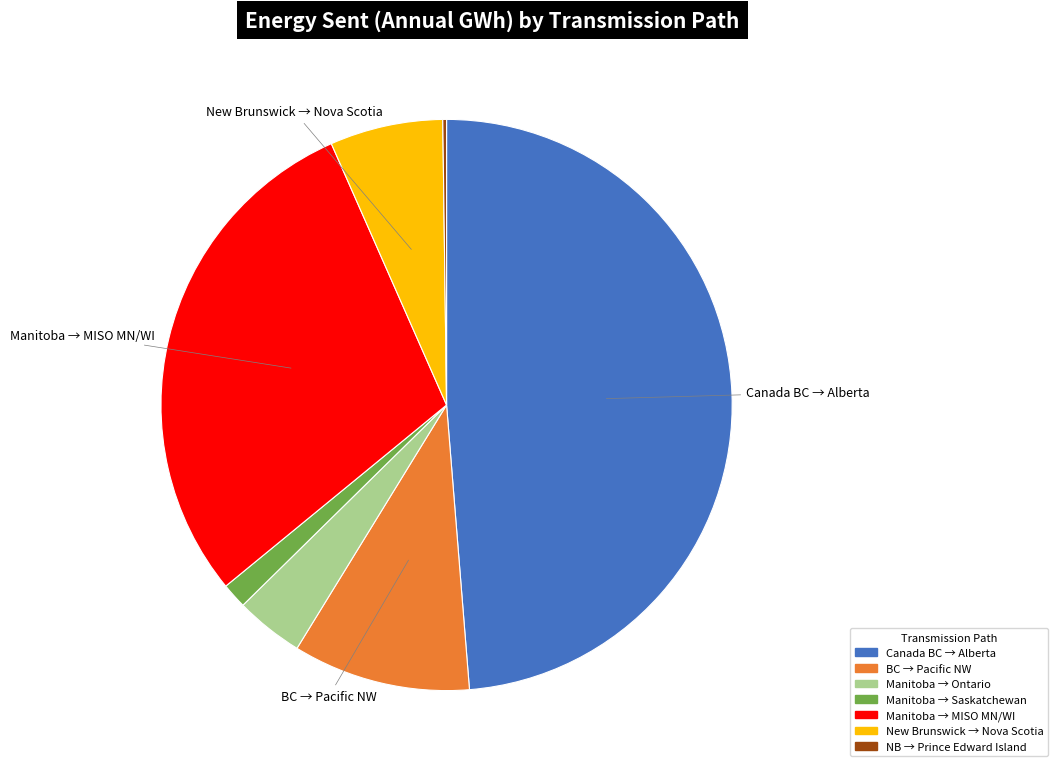

True or false: Manitoba → Ontario accounts for 4% of the total.

True